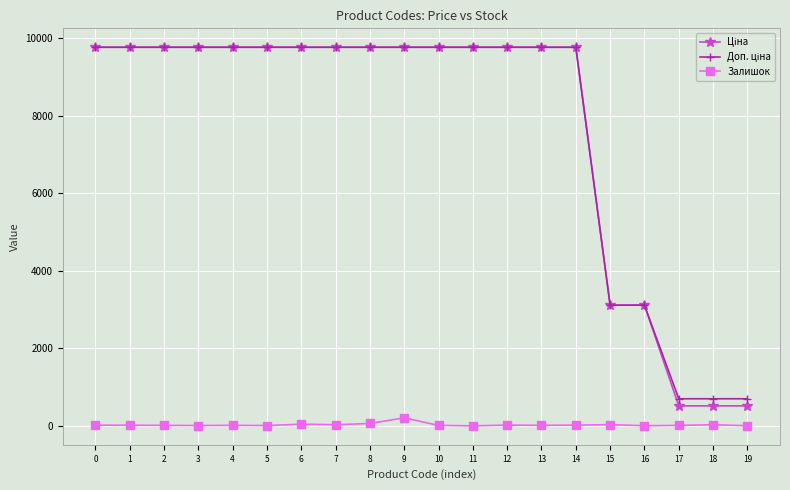

How many lines are shown in the chart?

3